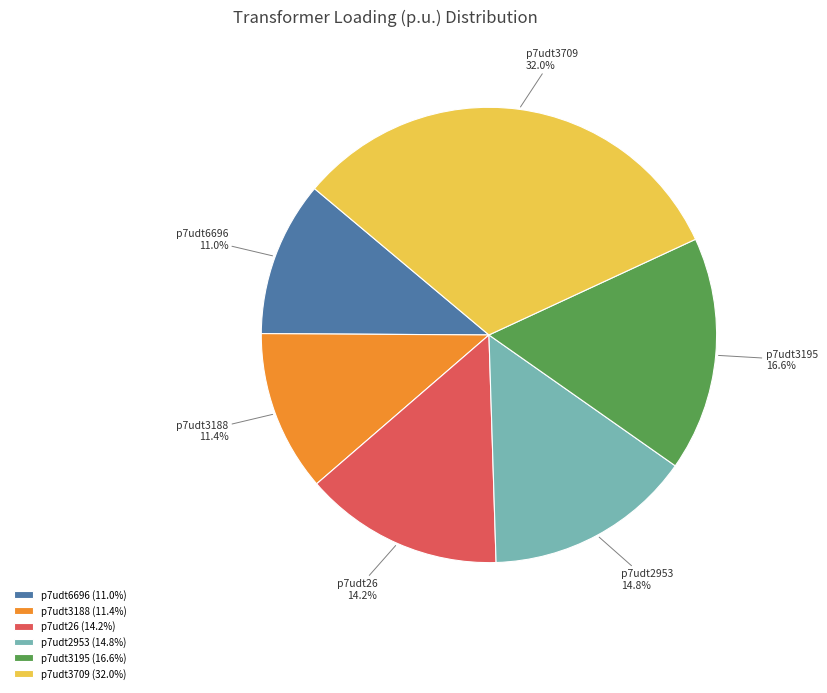

What is the ratio of the value at p7udt3188 to the value at p7udt3195?

0.7